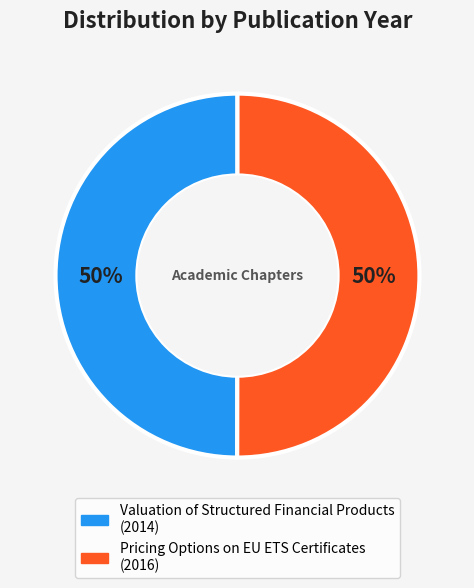

To the nearest percent, what portion does Pricing Options on EU ETS Certificates represent?

50%